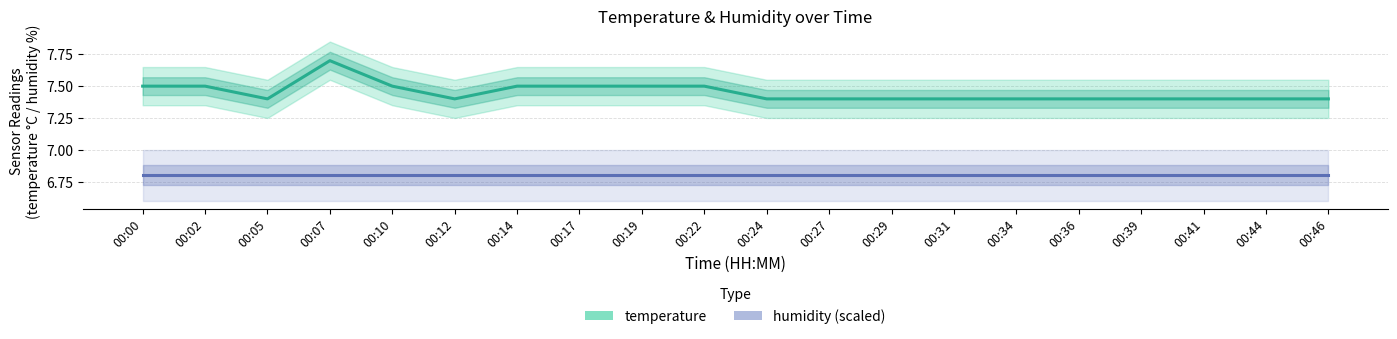

What is the total value across all series at 00:34?

14.2